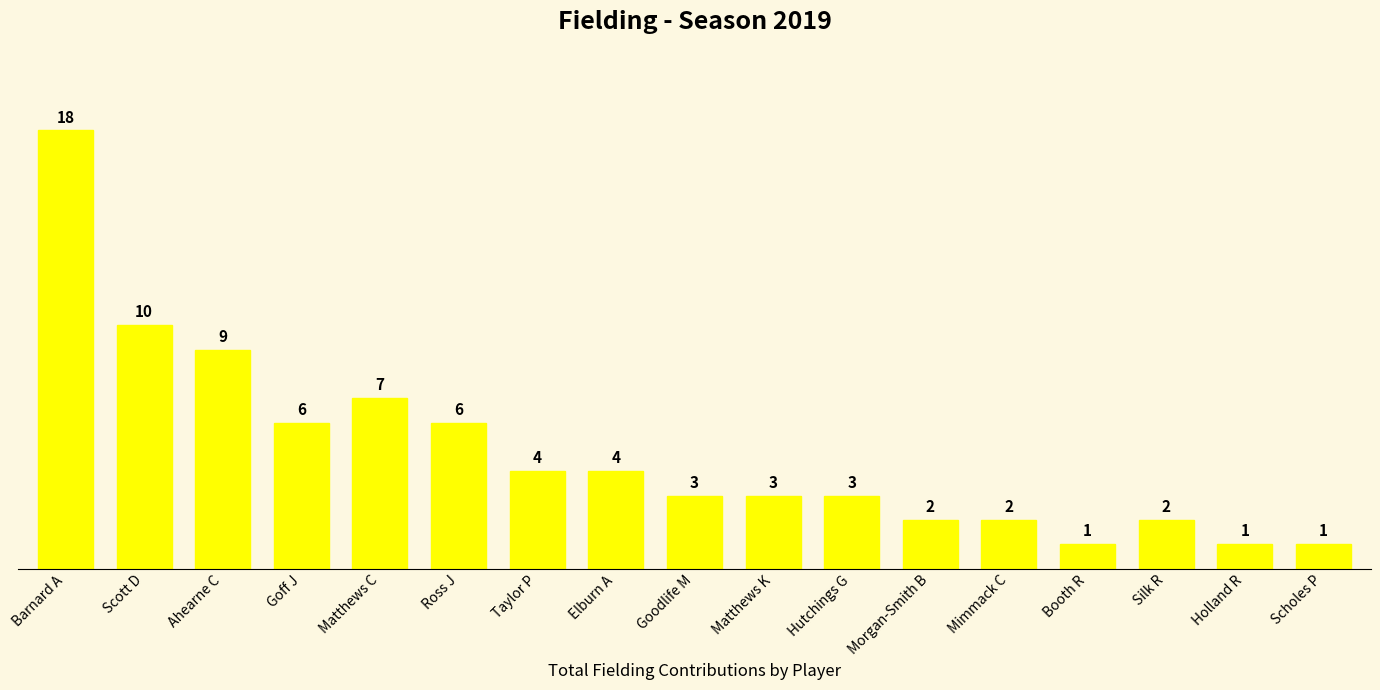

What is the value of the 1st bar from the left?

18